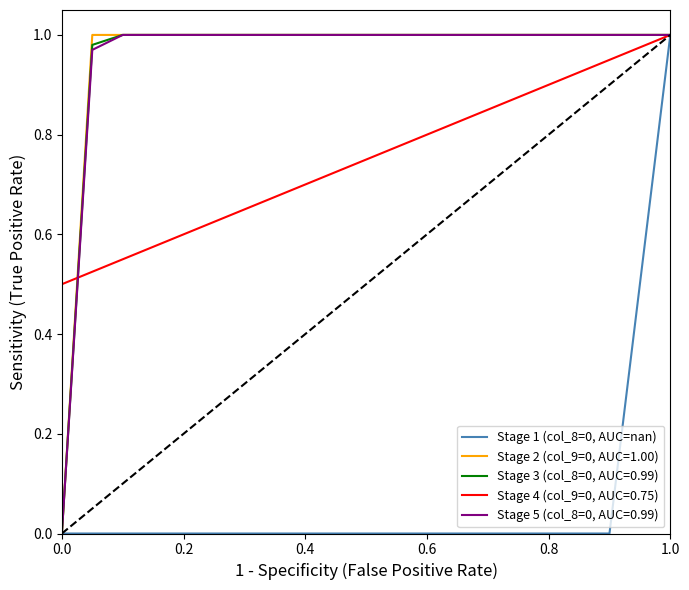

The value of Stage 5 (col_8=0, AUC=0.99) at 0.2 is 0.6. True or false?

False